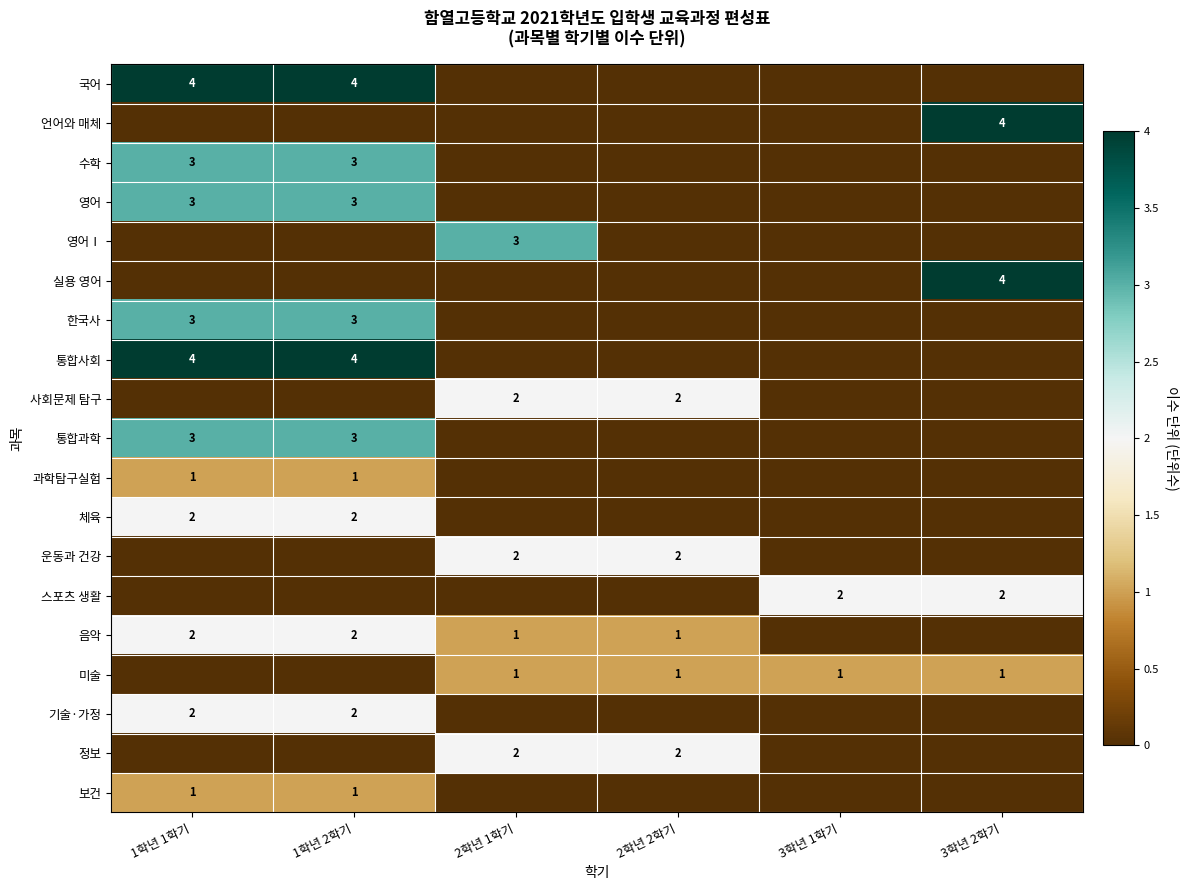

True or false: 기술·가정 has a value of 1 at 1학년 2학기.

False